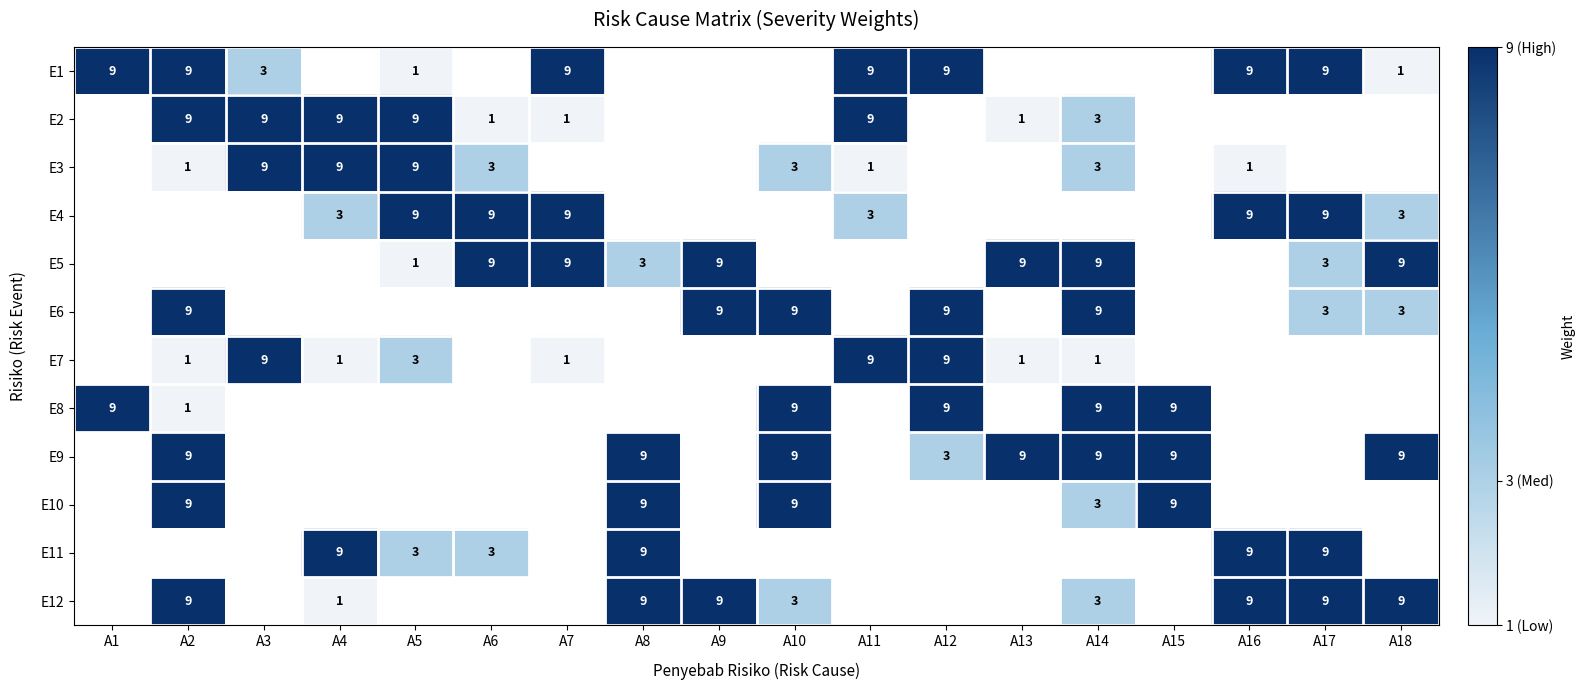

Is it true that E5 equals 9 at A13?

True